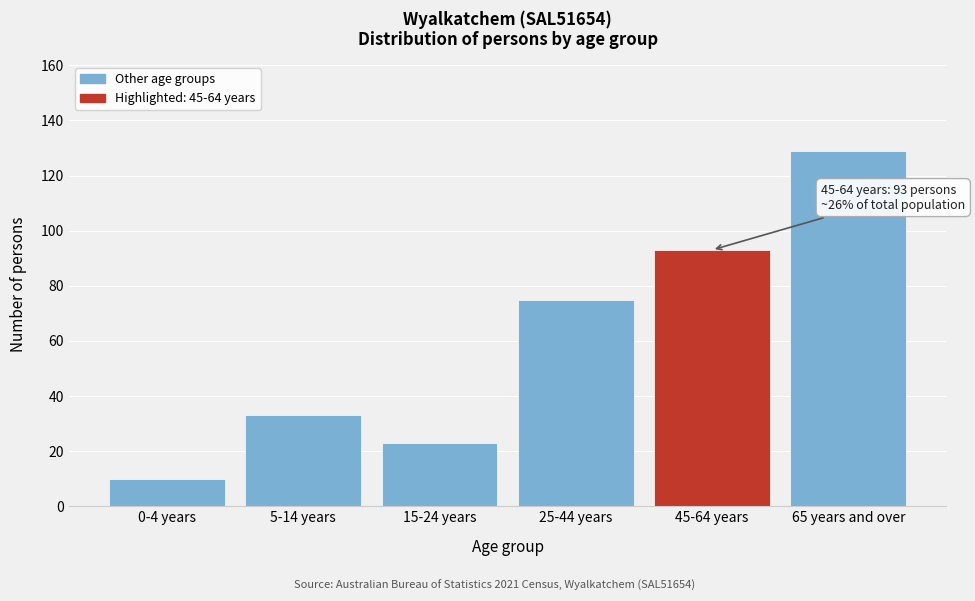

Reading left to right, transcribe all the data shown in this chart.

0-4 years=10	5-14 years=33	15-24 years=23	25-44 years=75	45-64 years=93	65 years and over=129